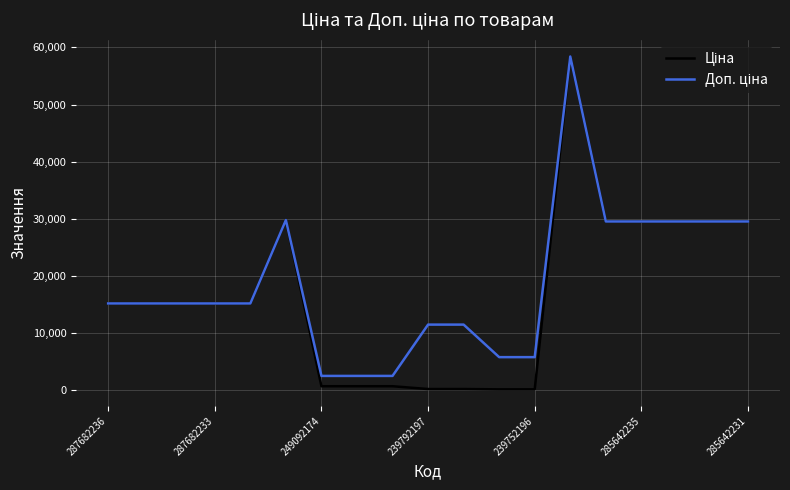

Is this an area chart (filled region under the line)?

No